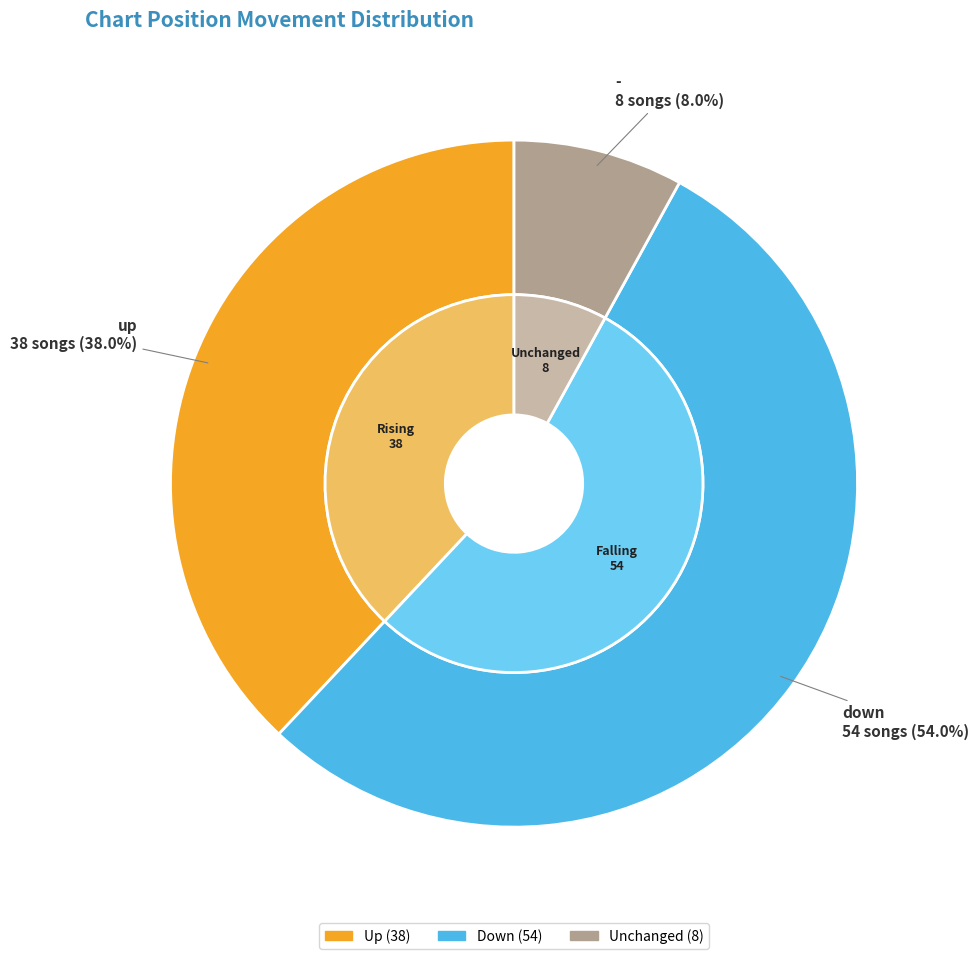

True or false: down accounts for 54% of the total.

True